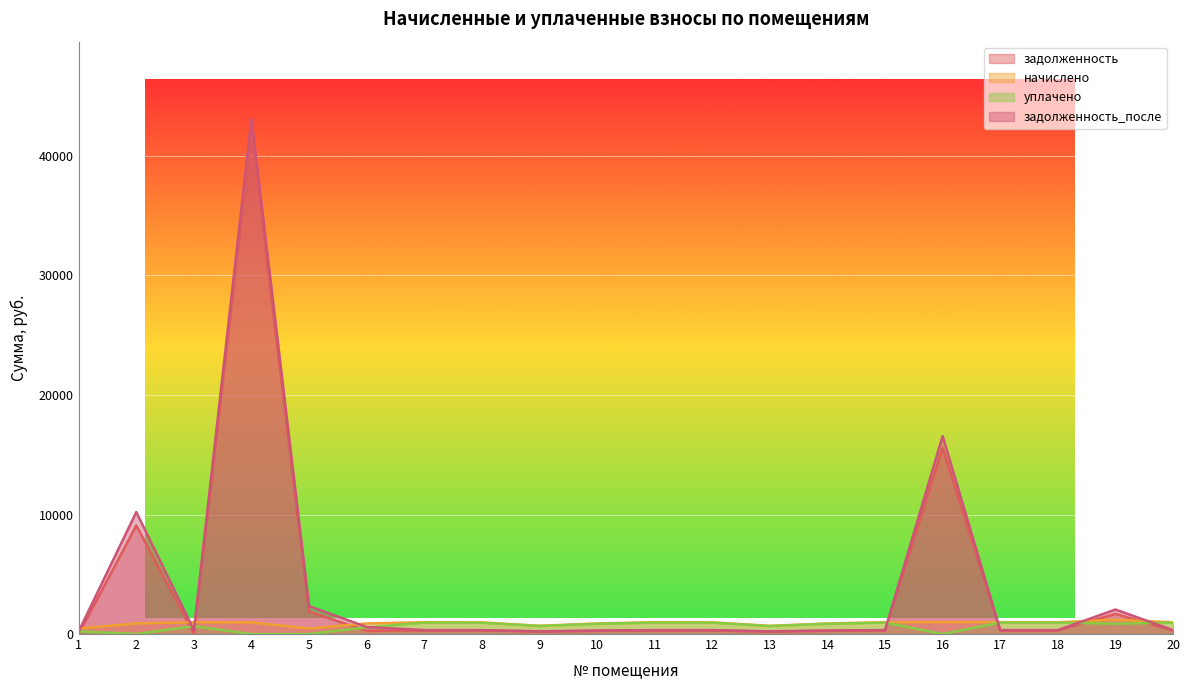

Which has a higher value, 10 or 12?

12